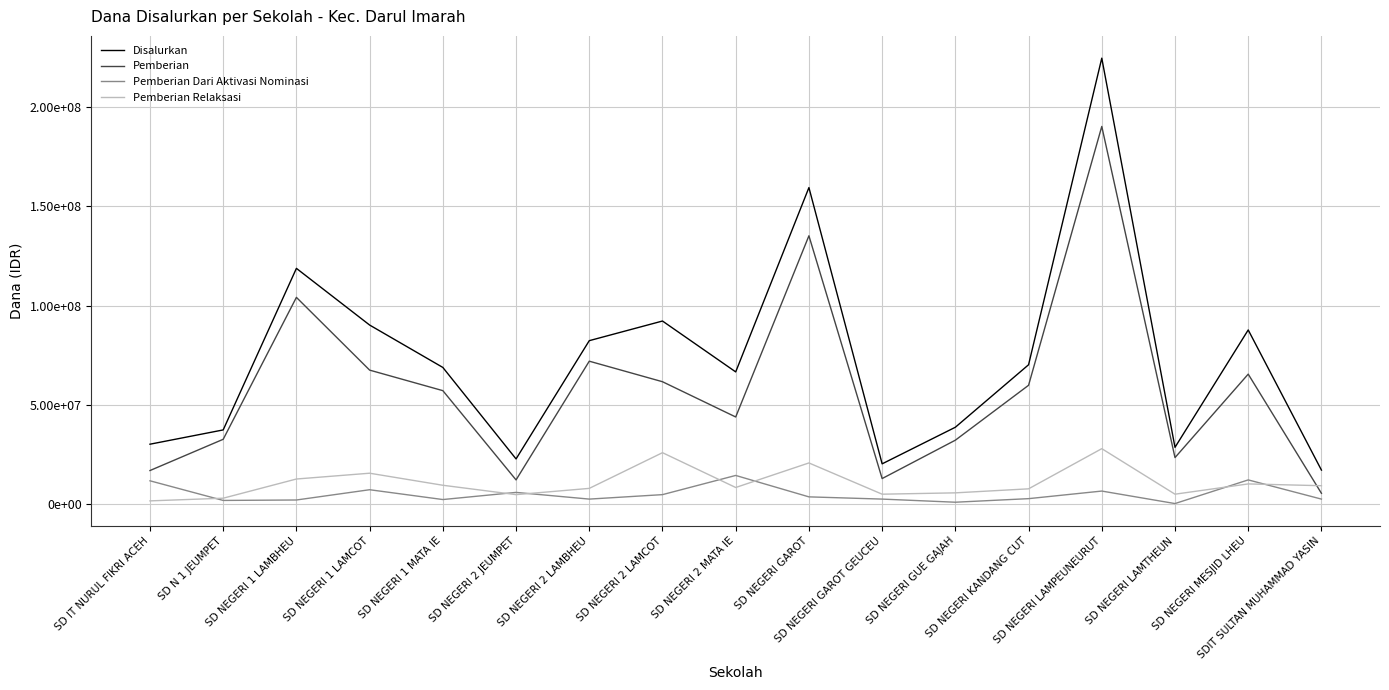

Where is the first local minimum for Disalurkan?

SD NEGERI 2 JEUMPET